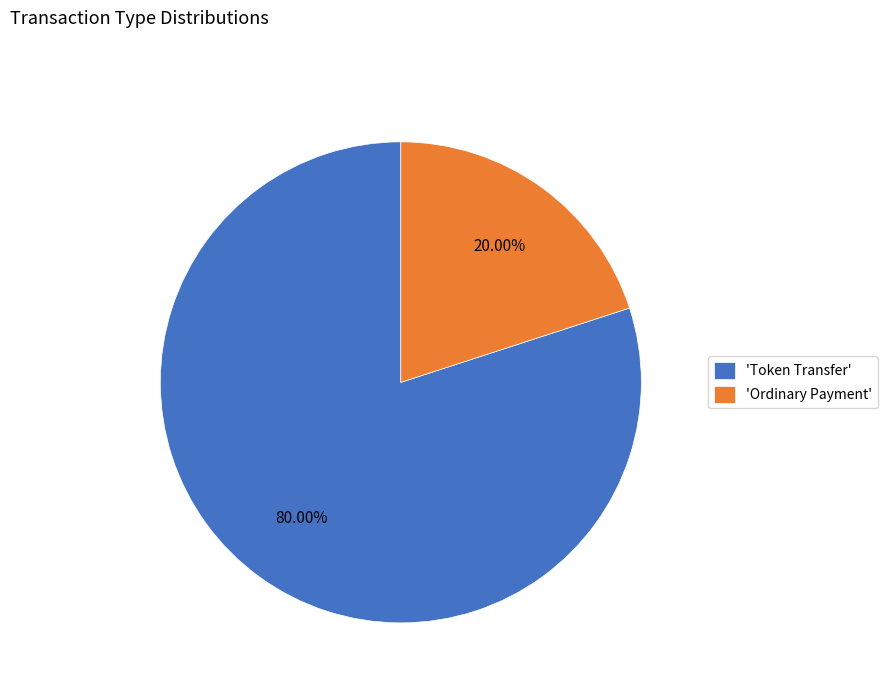

Is there any slice that represents more than half of the pie?

Yes